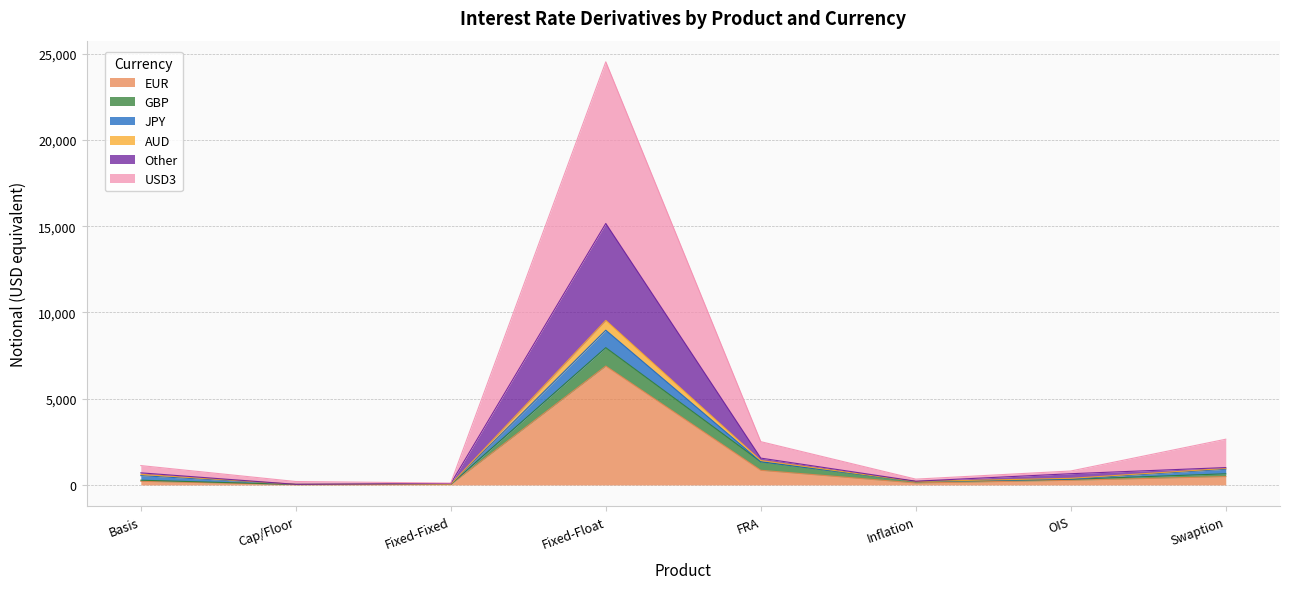

What are all the series names shown in the legend?

EUR, GBP, JPY, AUD, Other, USD3